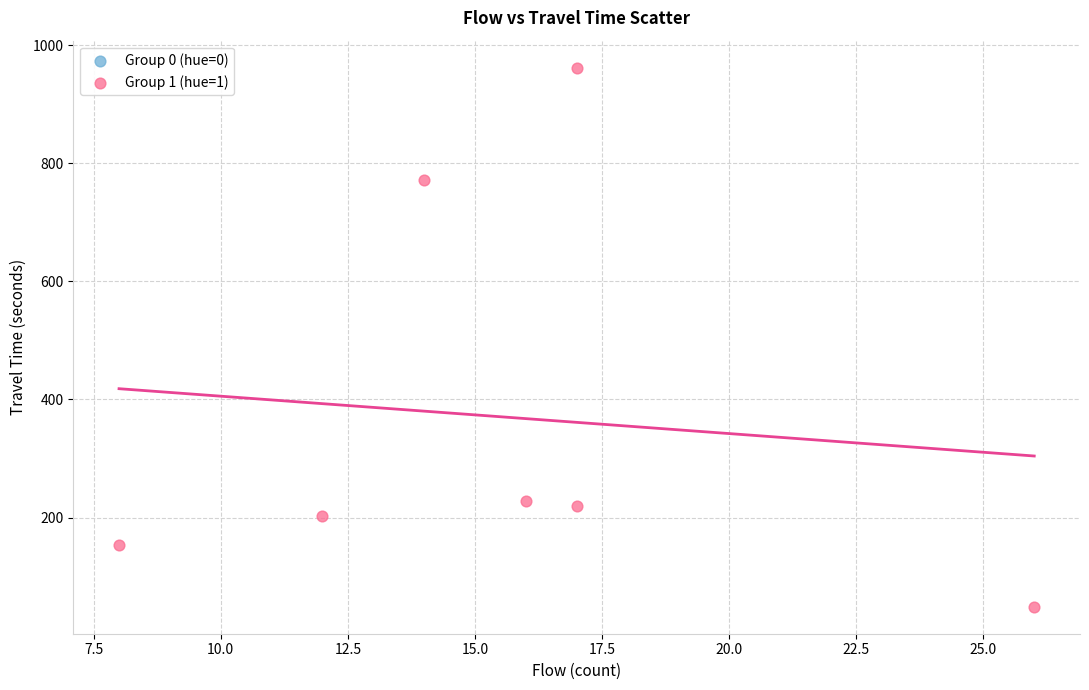

What is the range of Y values (max minus min)?

913